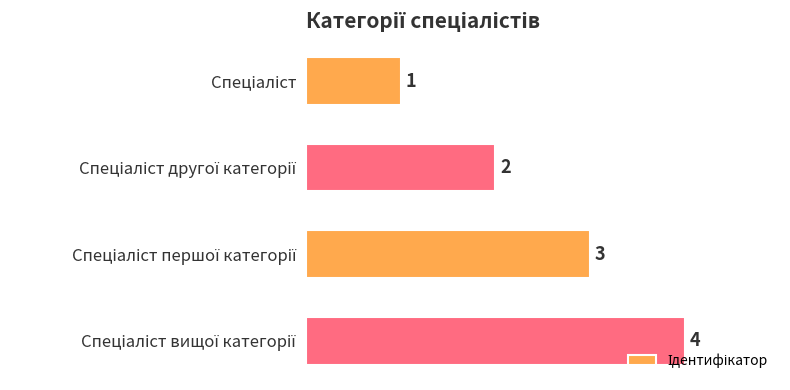

What is the value of the 2nd bar from the top?

2